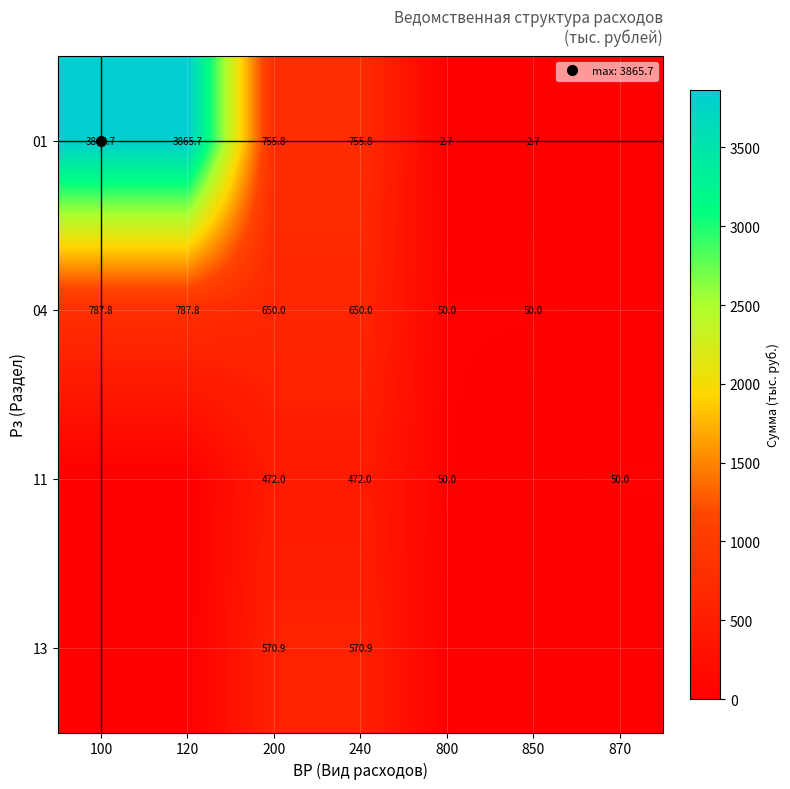

Which has a higher value, 200 or 850?

200